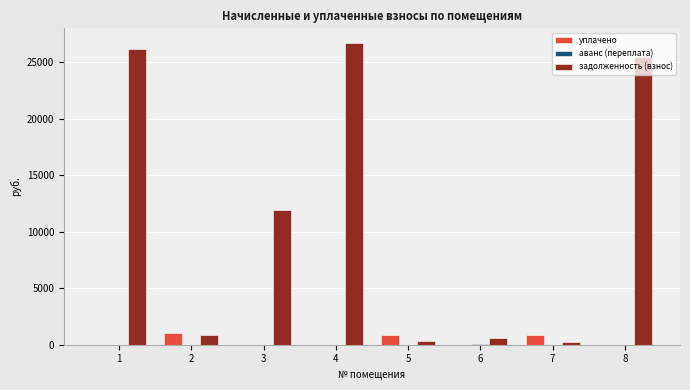

Is the value of задолженность (взнос) at 4 greater than the value of уплачено at 4?

Yes